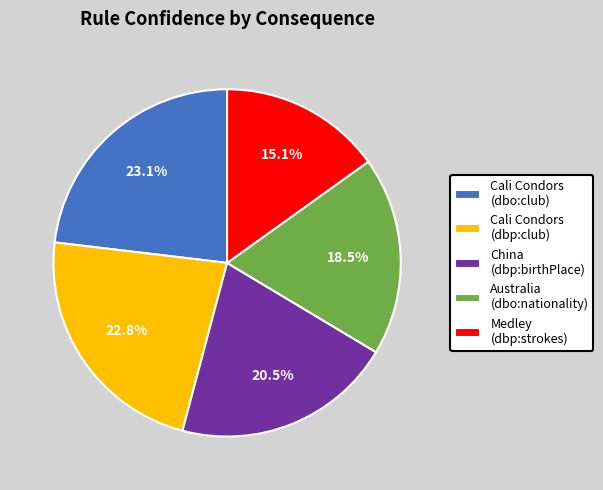

Does any single category account for the majority?

No